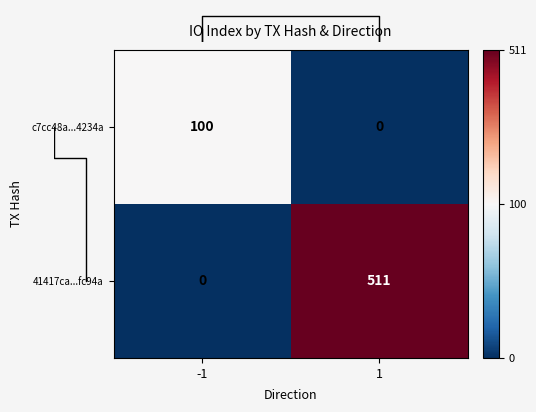

Is it true that c7cc48a...4234a equals 100 at -1?

True